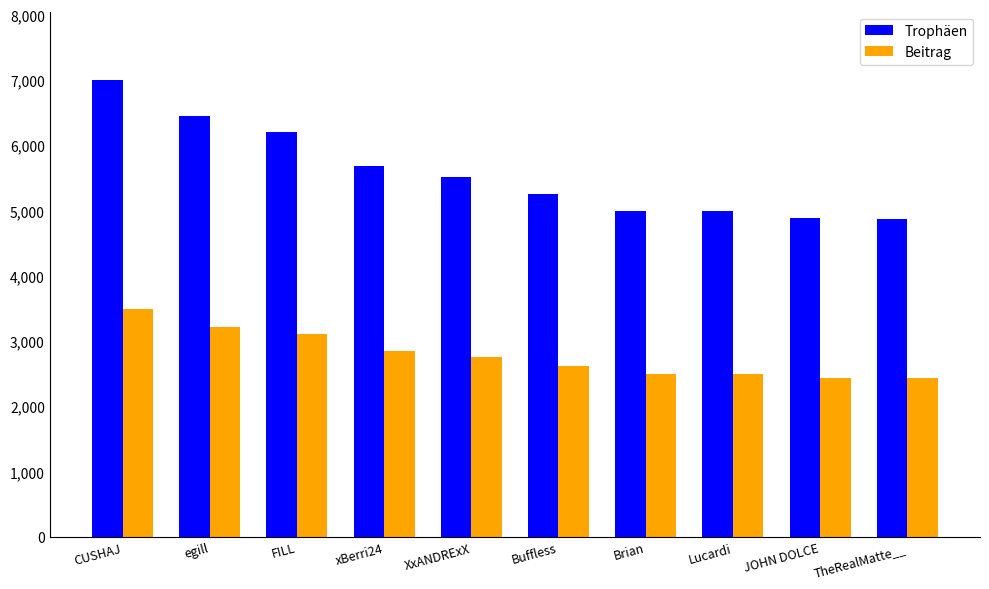

List the series in order of their peak value, lowest first.

Beitrag, Trophäen